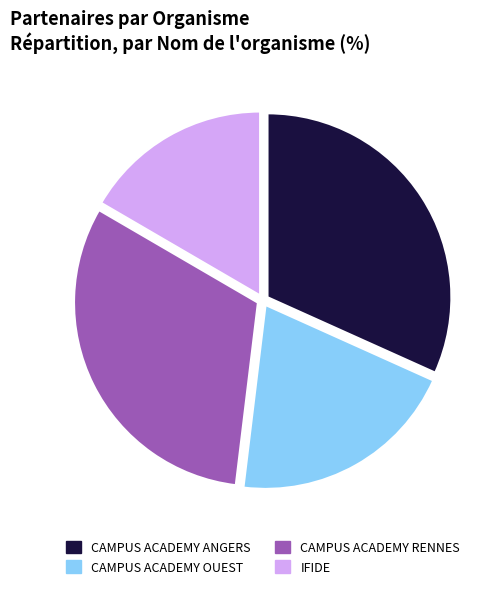

Is the sum of CAMPUS ACADEMY ANGERS and IFIDE greater than half?

No